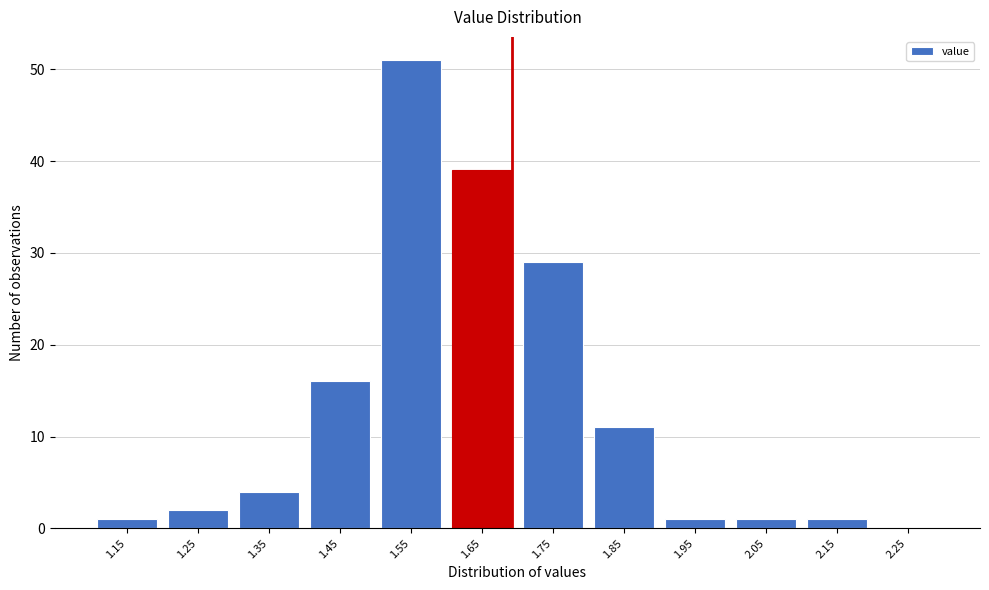

Reading left to right, extract all data points from this chart.

1.15=1	1.25=2	1.35=4	1.45=16	1.55=51	1.65=39	1.75=29	1.85=11	1.95=1	2.05=1	2.15=1	2.25=0